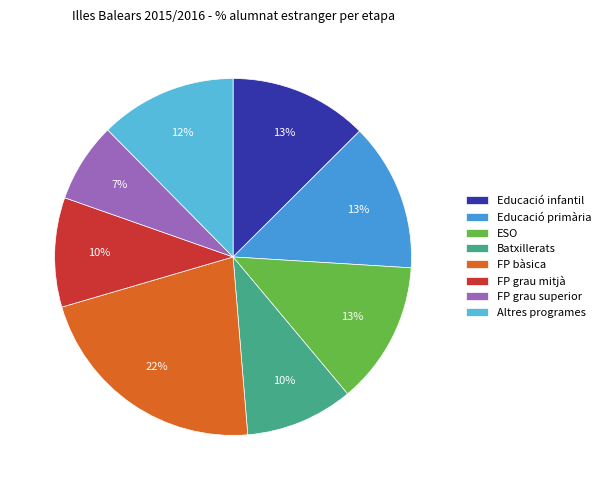

Rank the categories by value from lowest to highest.

FP grau superior, Batxillerats, FP grau mitjà, Altres programes, Educació infantil, ESO, Educació primària, FP bàsica